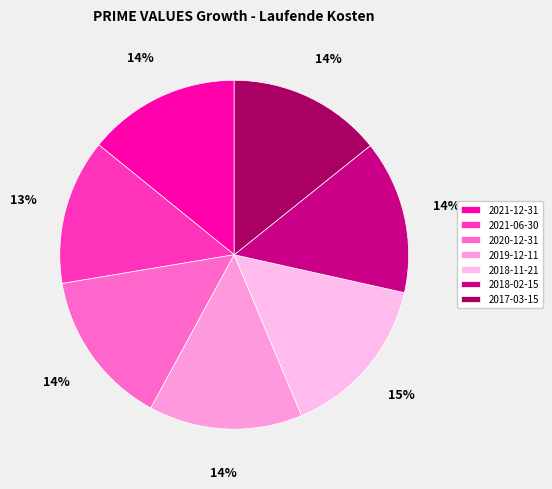

Is it true that 2021-06-30 is 1% of the pie?

False